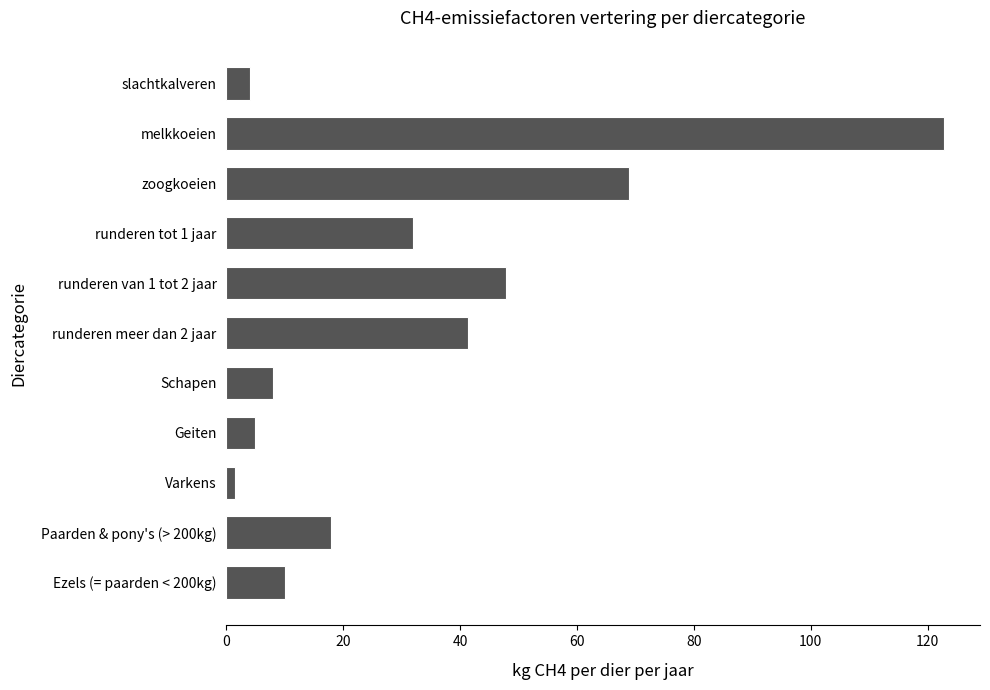

How many bars are there in total?

11